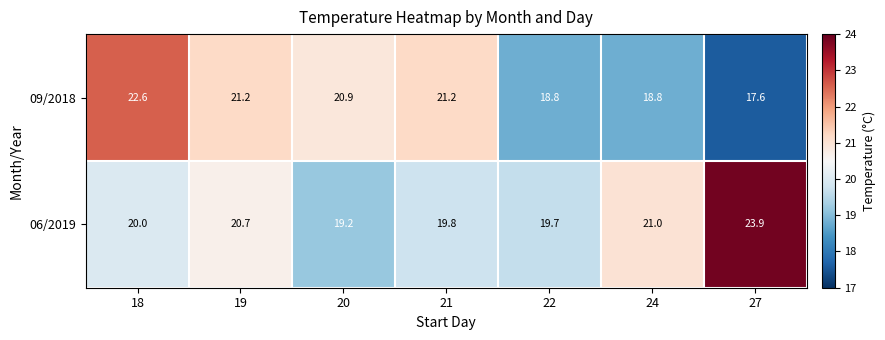

Which series has the largest range (max minus min)?

09/2018